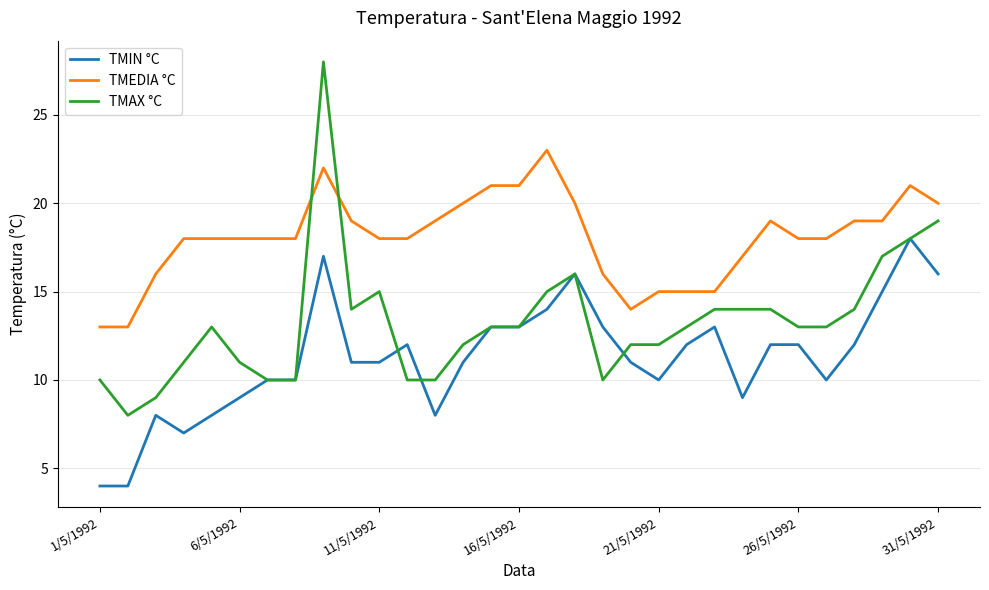

List the series in order of their overall mean, lowest first.

TMIN °C, TMAX °C, TMEDIA °C